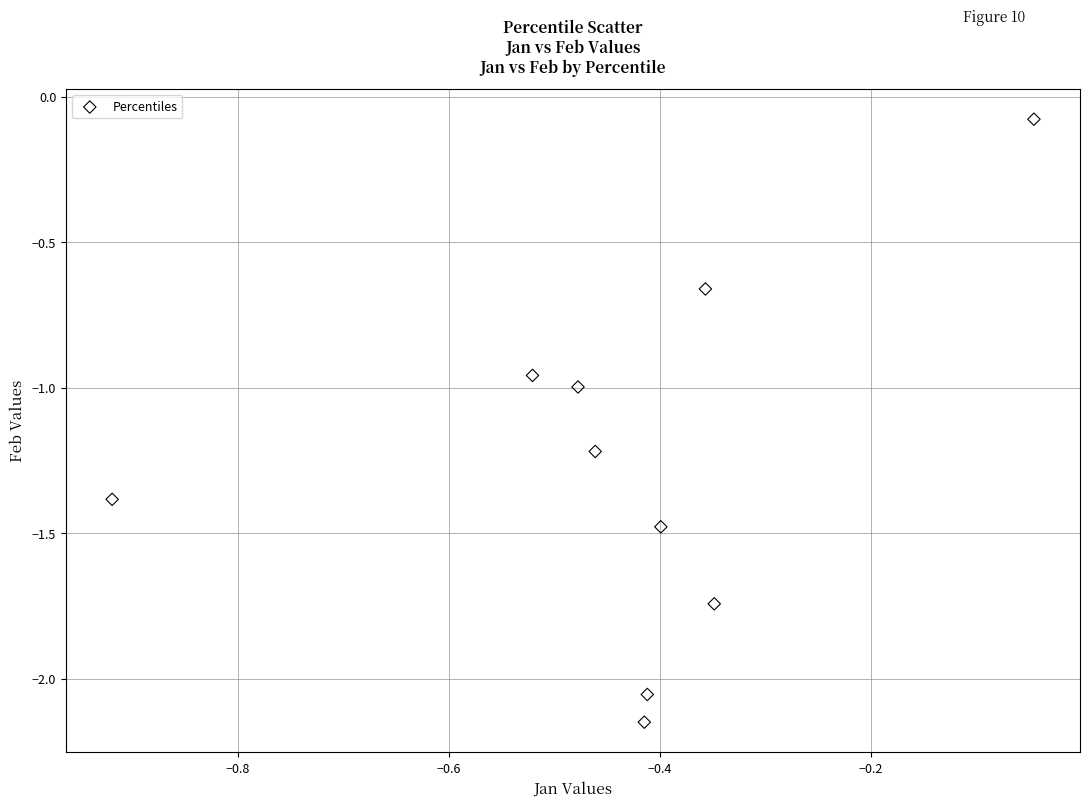

What is the average Y value?

-1.3